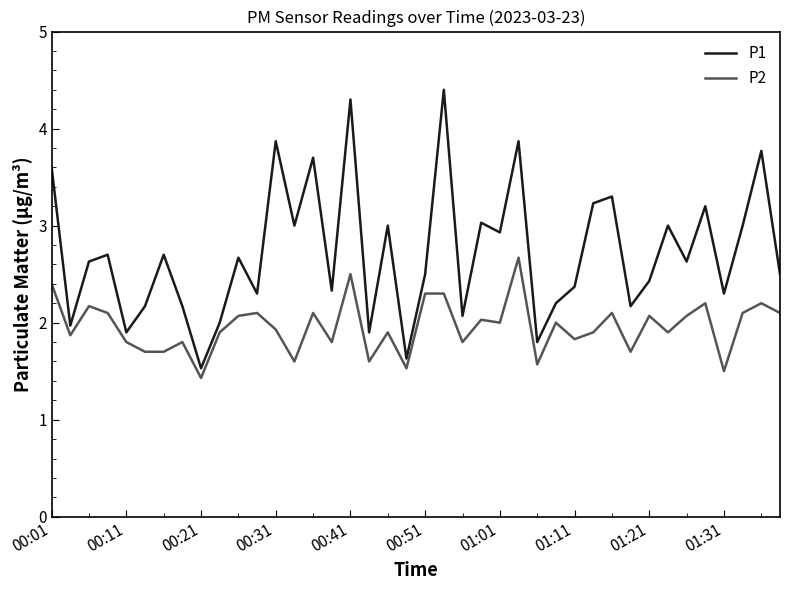

What is the maximum value shown in the chart?

4.4